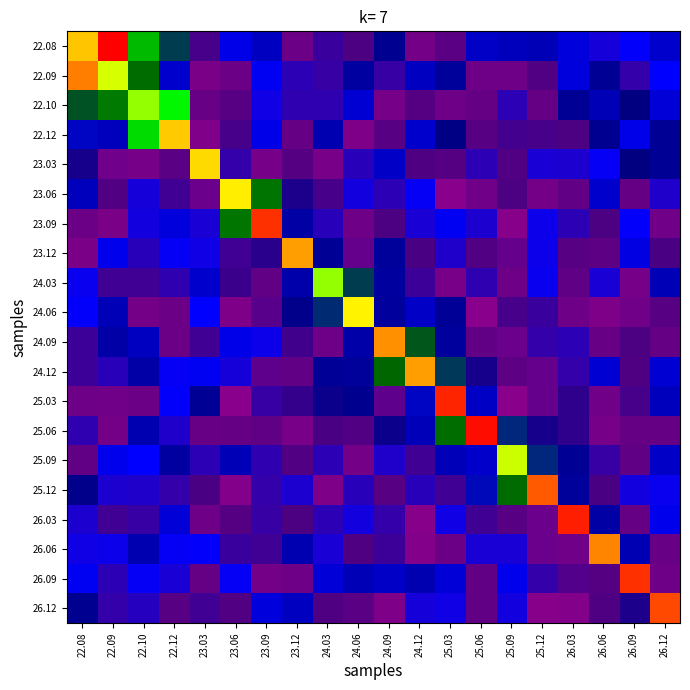

Which series has the largest total across all categories?

25.06